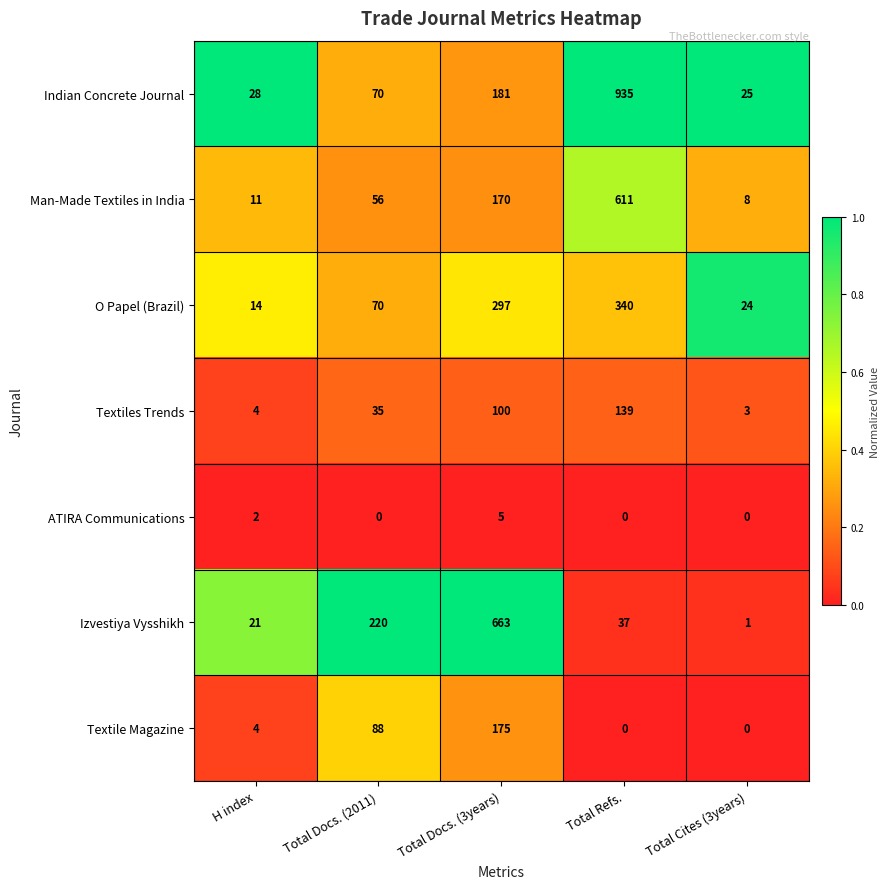

What is the sum of the ATIRA Communications values at H index and Total Docs. (3years)?

7